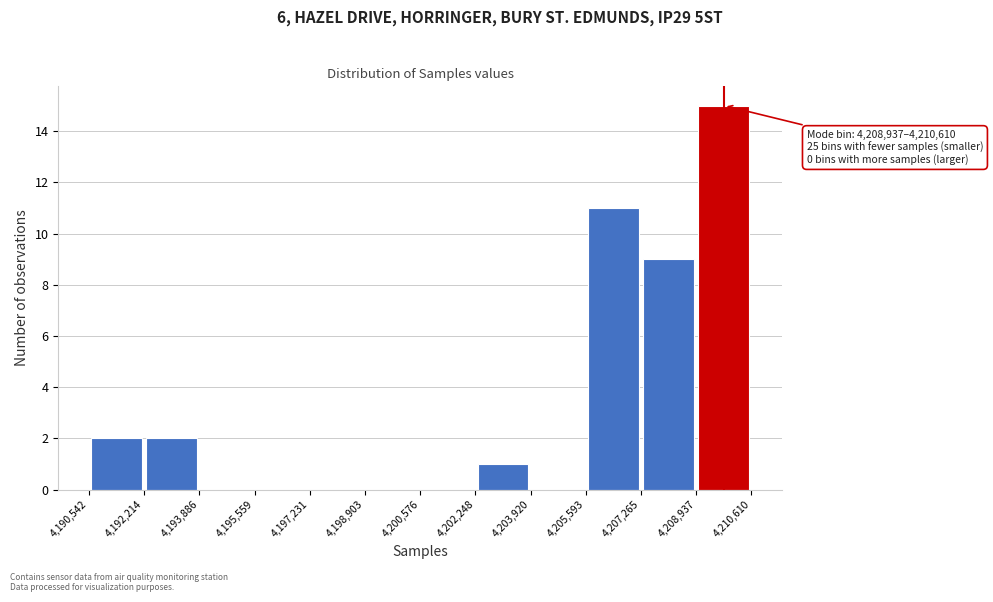

Over which range of the x-axis is the bar tallest?

4,208,937 to 4,210,610